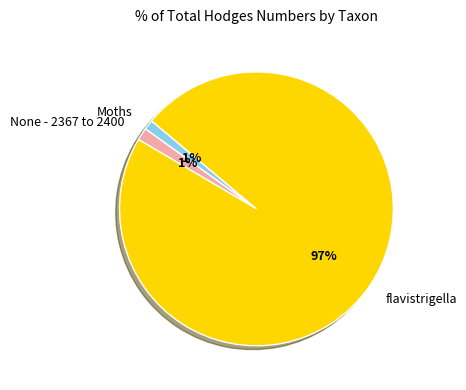

Which slice is the largest?

flavistrigella